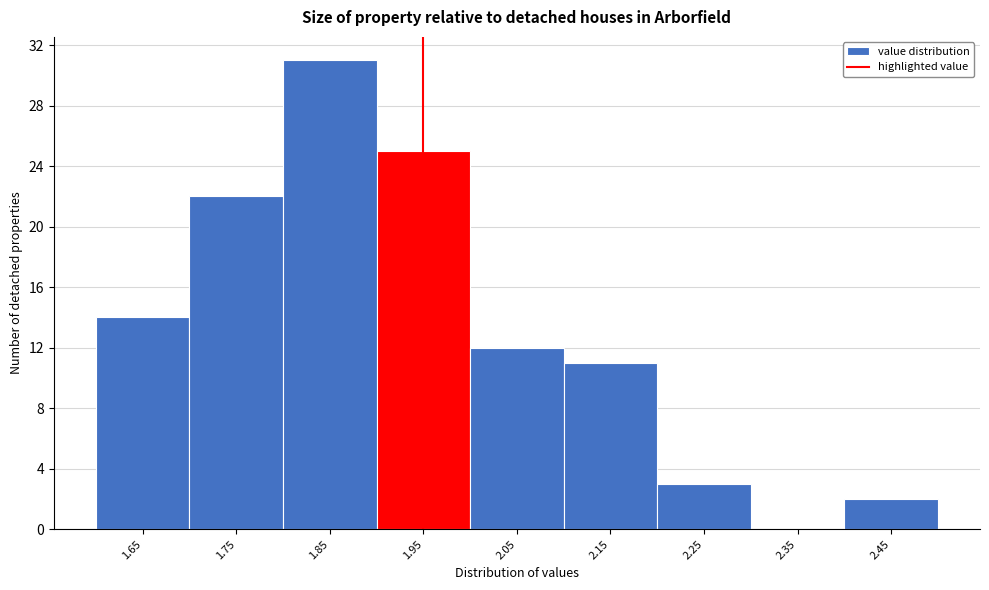

Reading left to right, extract all data points from this chart.

1.65=14	1.75=22	1.85=31	1.95=25	2.05=12	2.15=11	2.25=3	2.35=0	2.45=2